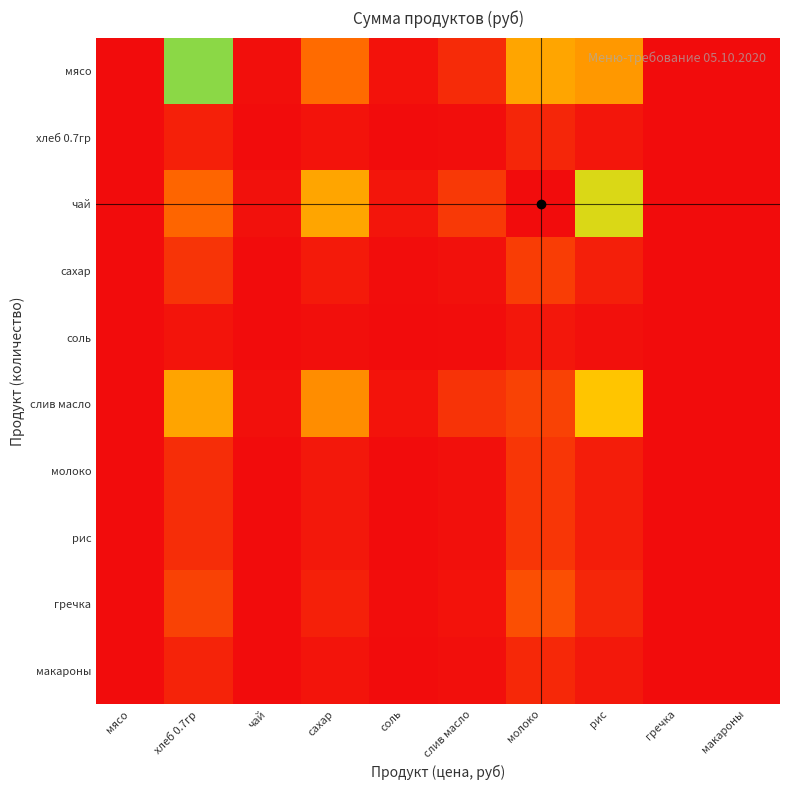

Which has a higher value, чай or молоко?

молоко